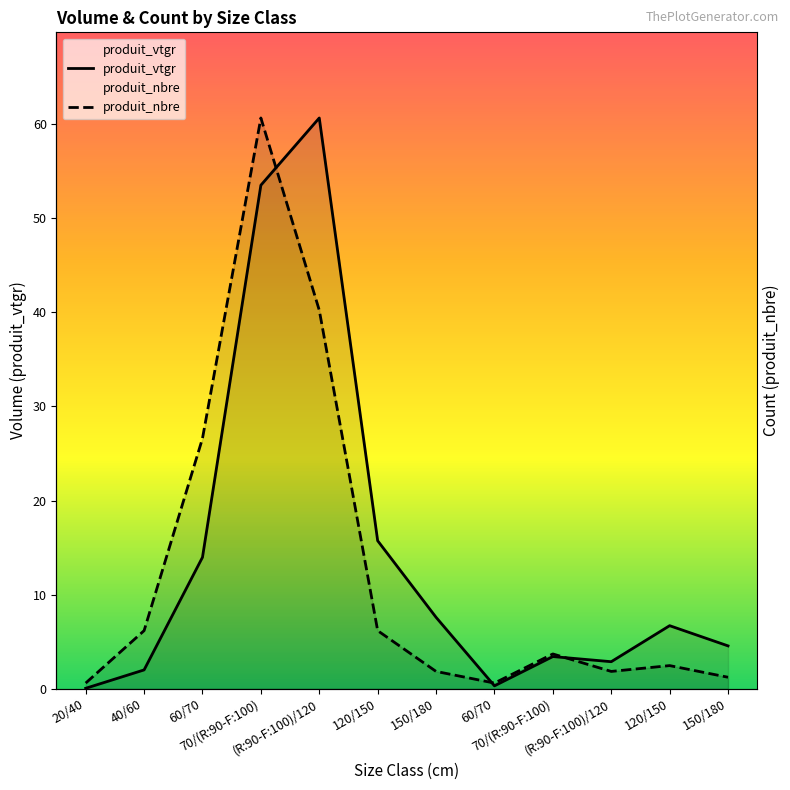

At 70/(R:90-F:100), list the series in order from smallest to largest.

produit_vtgr, produit_nbre